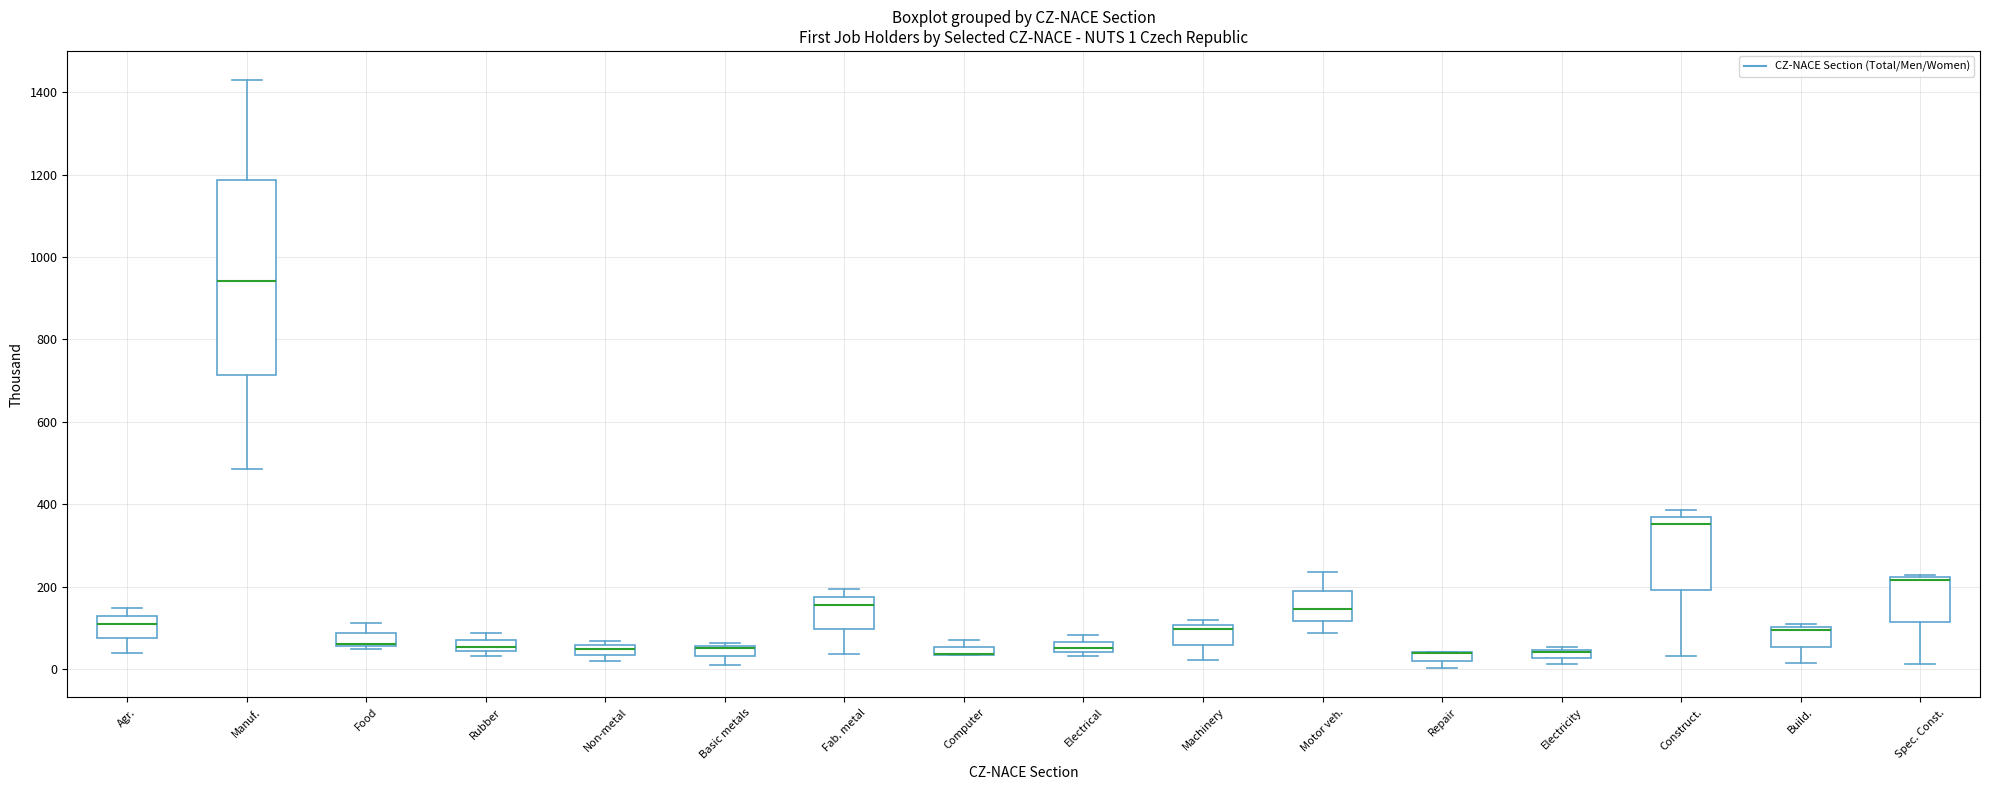

Comparing the boxes themselves (not the whiskers), which one is the tallest?

Manuf.